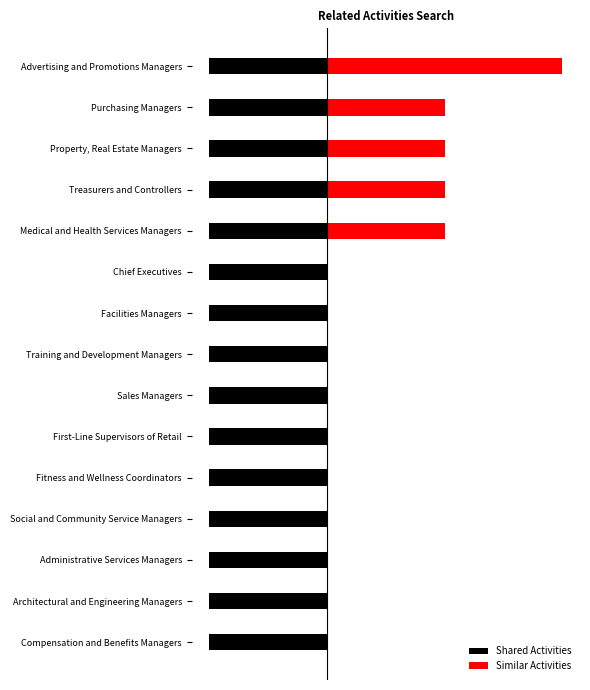

The Similar Activities series shows 1.6 at Medical and Health Services Managers. True or false?

False